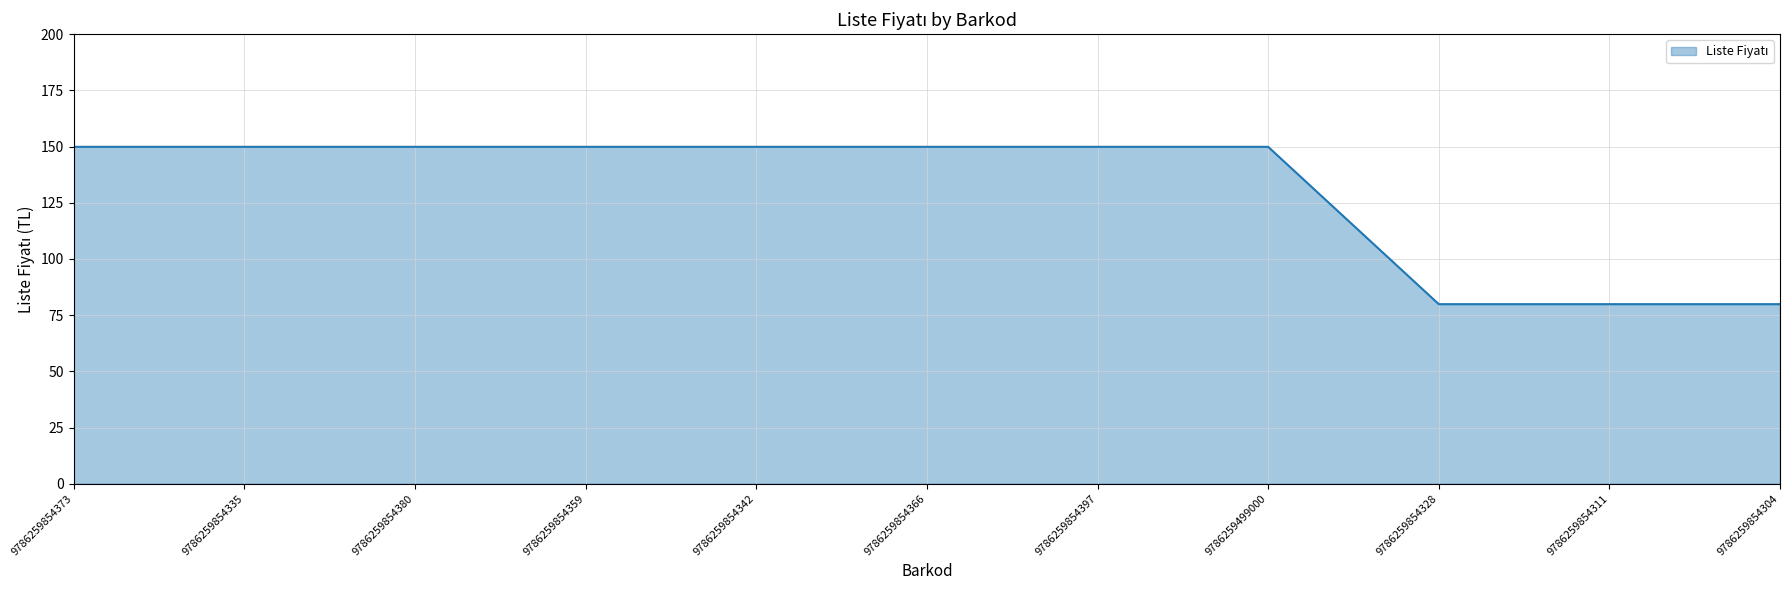

True or false: the data shows 149.9 at 9786259854366.

True